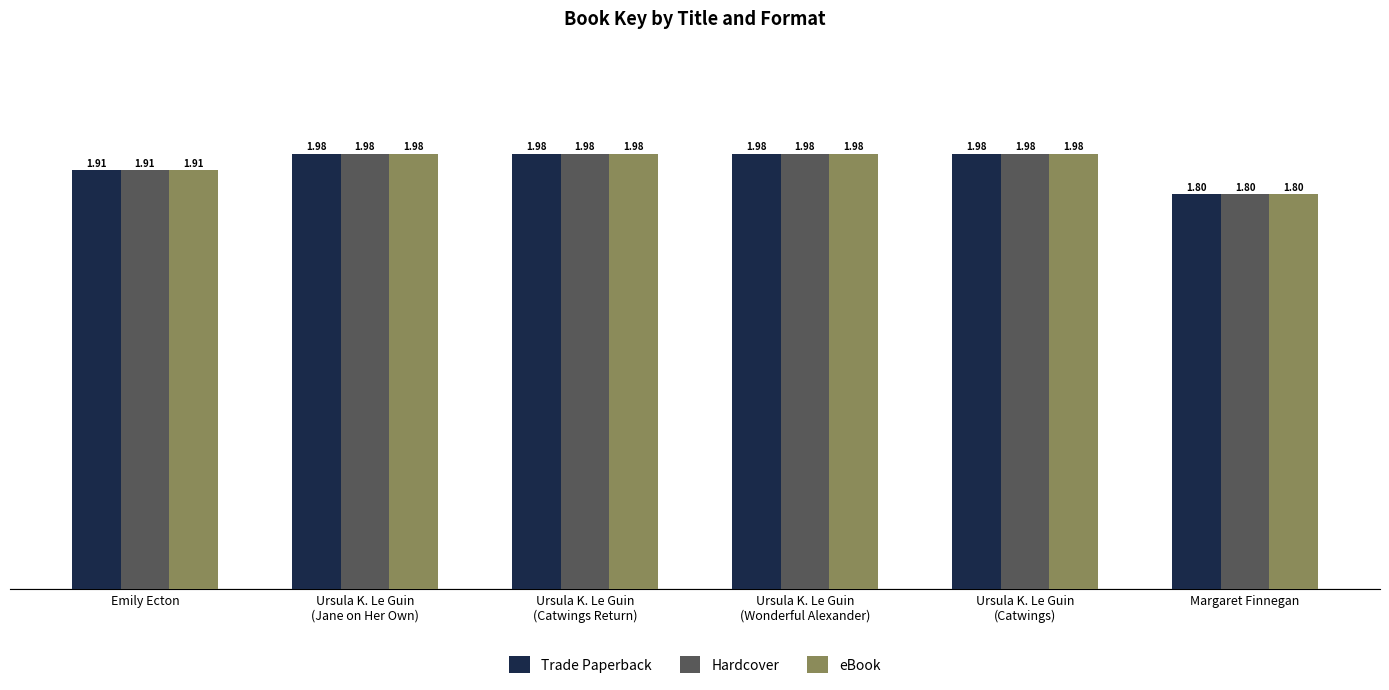

How many groups of bars are there?

6